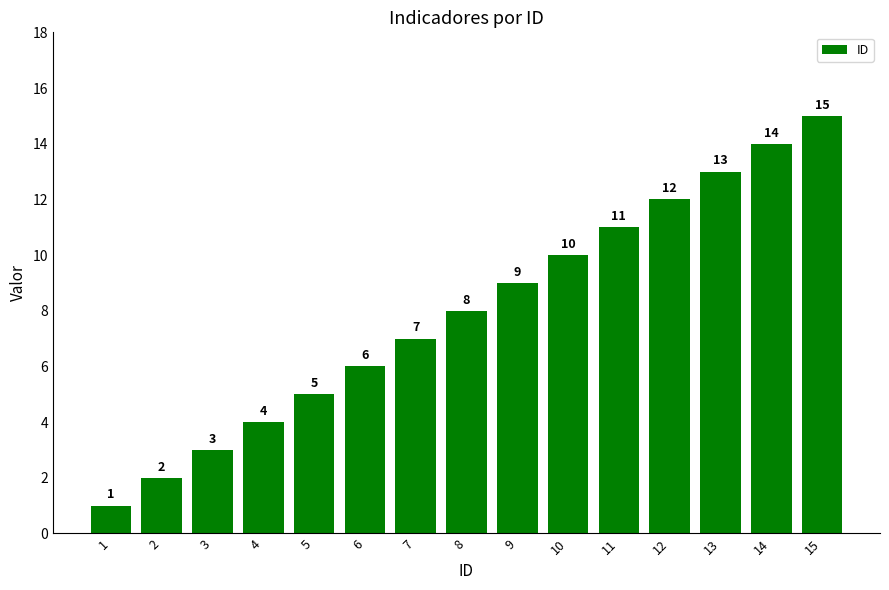

Reading right to left, list all the values displayed in this chart.

15=15	14=14	13=13	12=12	11=11	10=10	9=9	8=8	7=7	6=6	5=5	4=4	3=3	2=2	1=1